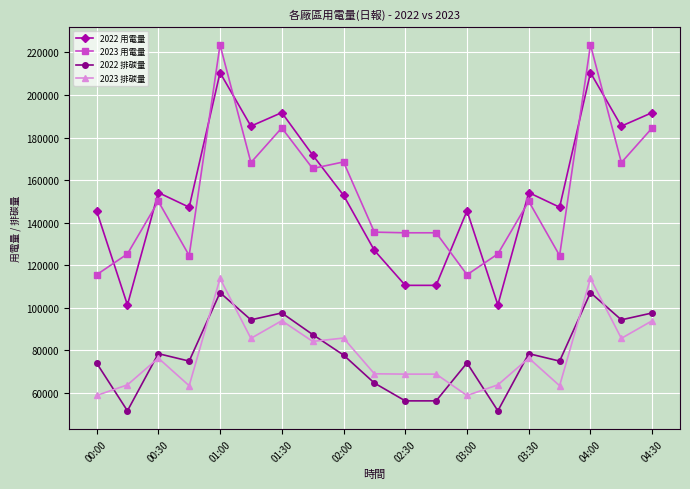

At how many categories does at least one series exceed 118296?

19